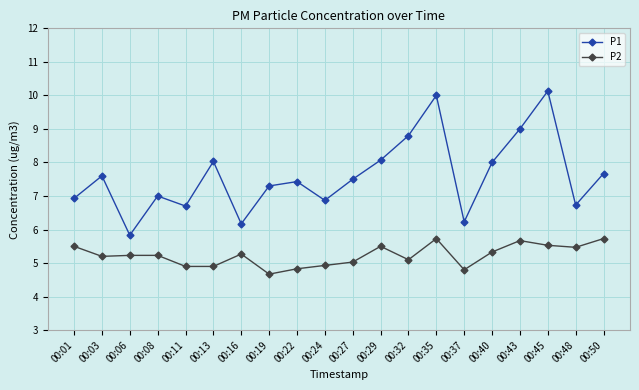

What value does the P2 series have at 00:24?

4.9